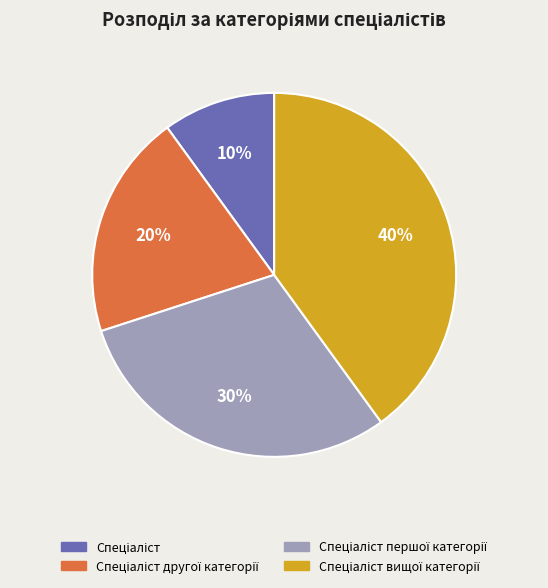

Is there any slice that represents more than half of the pie?

No